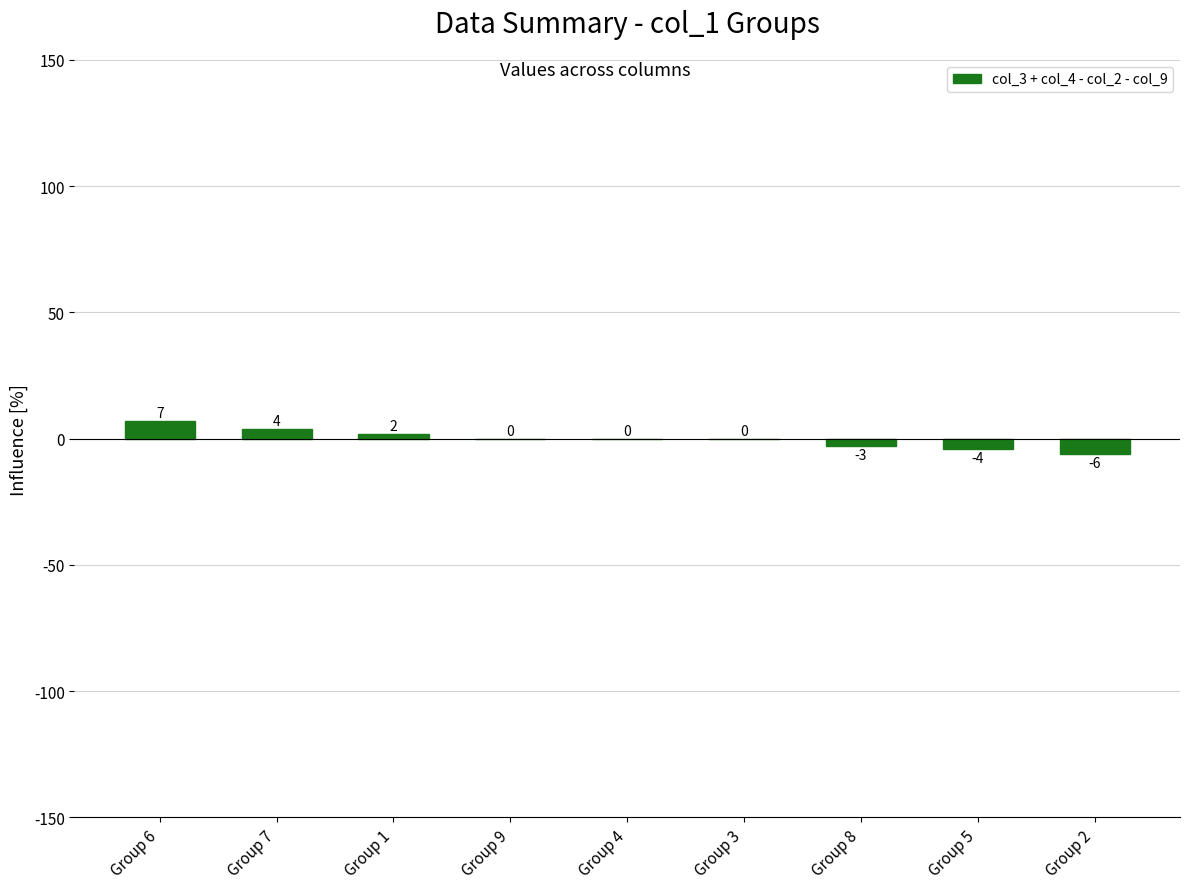

Which has a higher value, Group 5 or Group 1?

Group 1